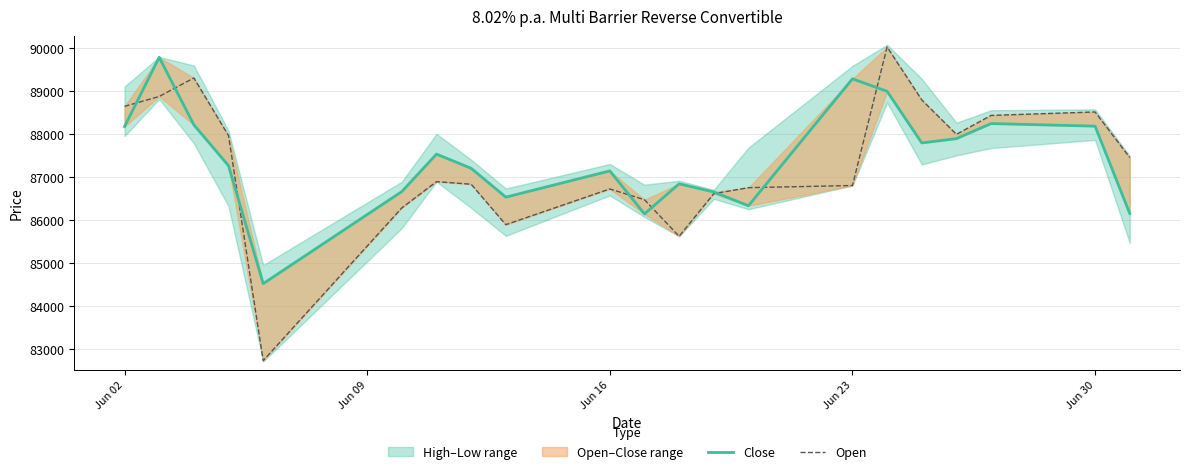

Which series has the largest total across all categories?

Close